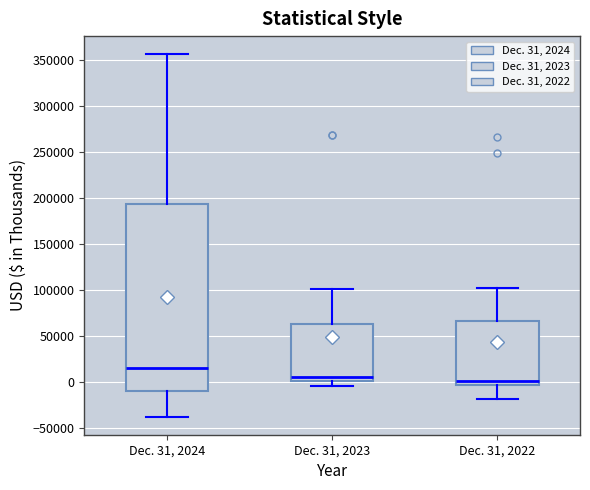

Comparing the boxes themselves (not the whiskers), which one is the tallest?

Dec. 31, 2024